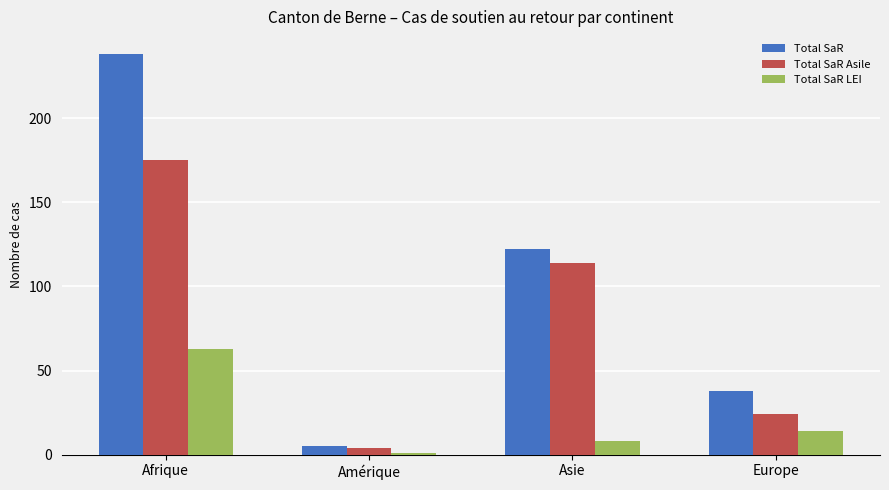

What is the minimum value for Total SaR Asile?

4